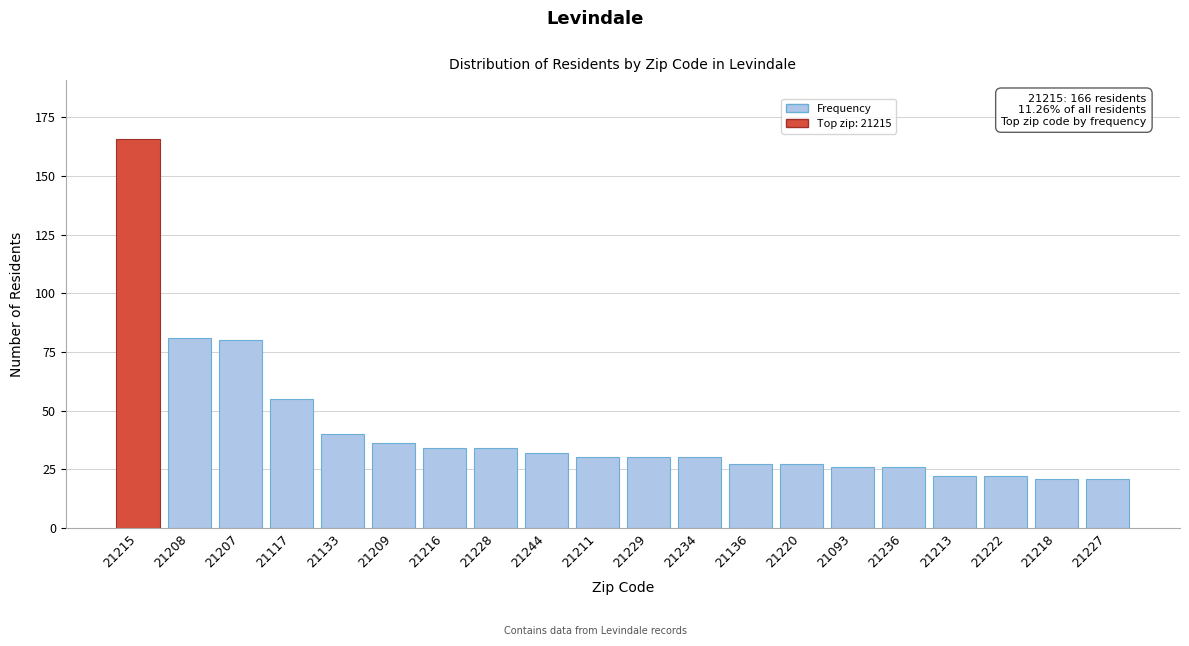

Reading right to left, what are all the values shown in this chart?

21227=21	21218=21	21222=22	21213=22	21236=26	21093=26	21220=27	21136=27	21234=30	21229=30	21211=30	21244=32	21228=34	21216=34	21209=36	21133=40	21117=55	21207=80	21208=81	21215=166